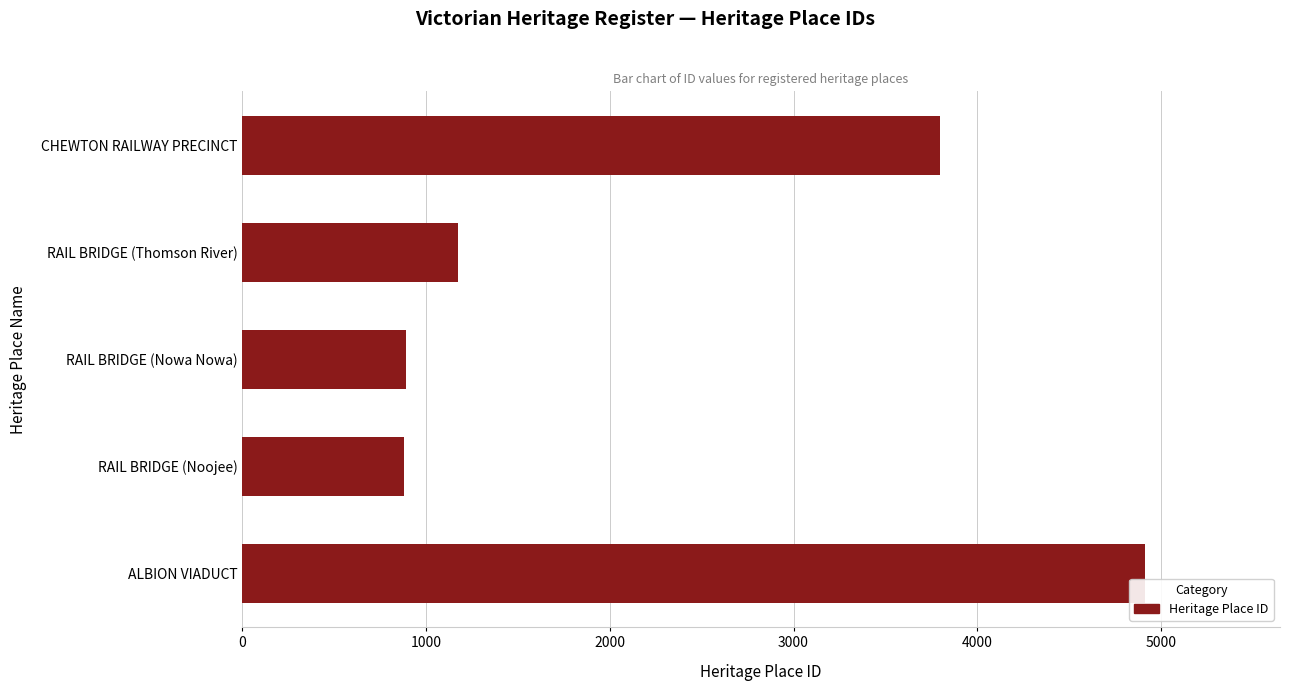

The value at RAIL BRIDGE (Thomson River) is 1589. True or false?

False